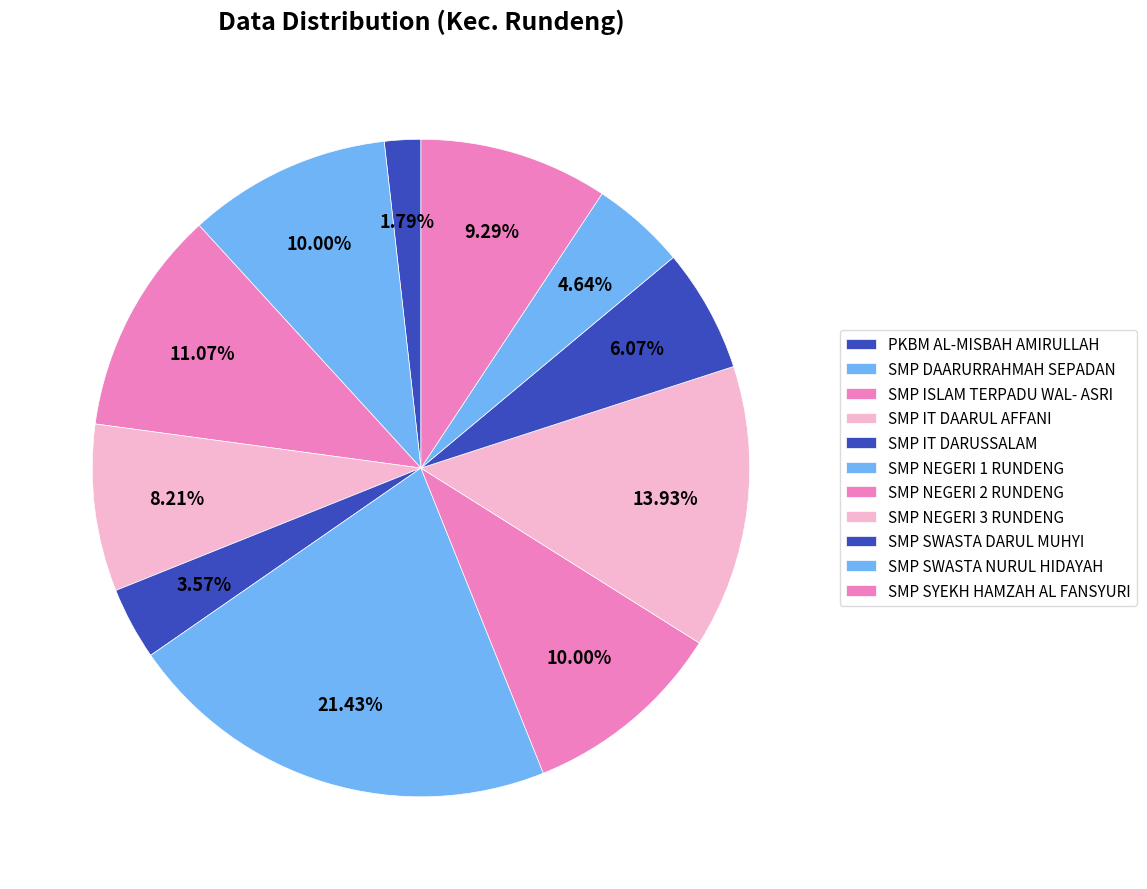

What is the largest slice in the pie chart?

SMP NEGERI 1 RUNDENG